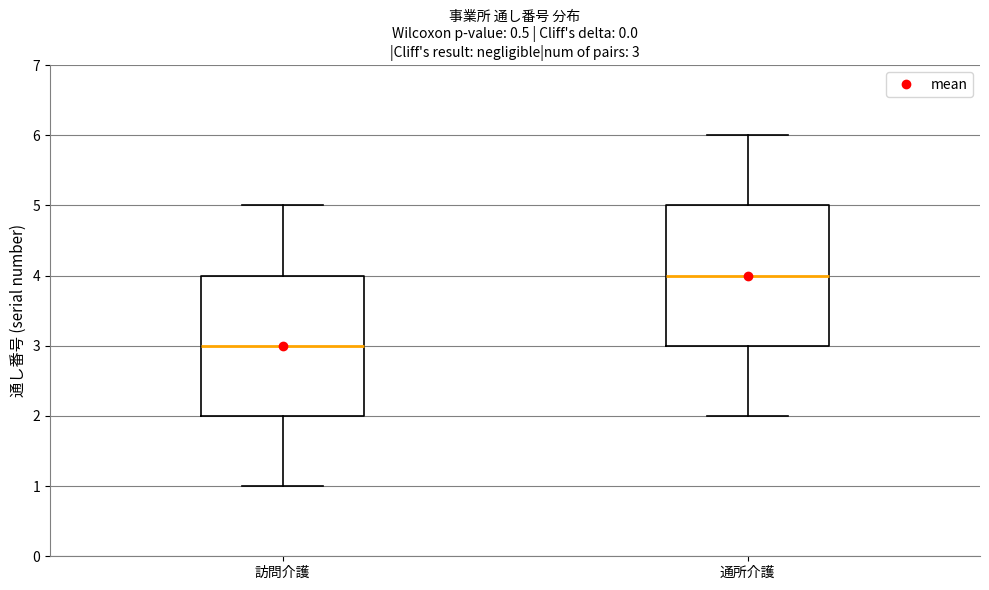

Which box has the highest median line?

通所介護